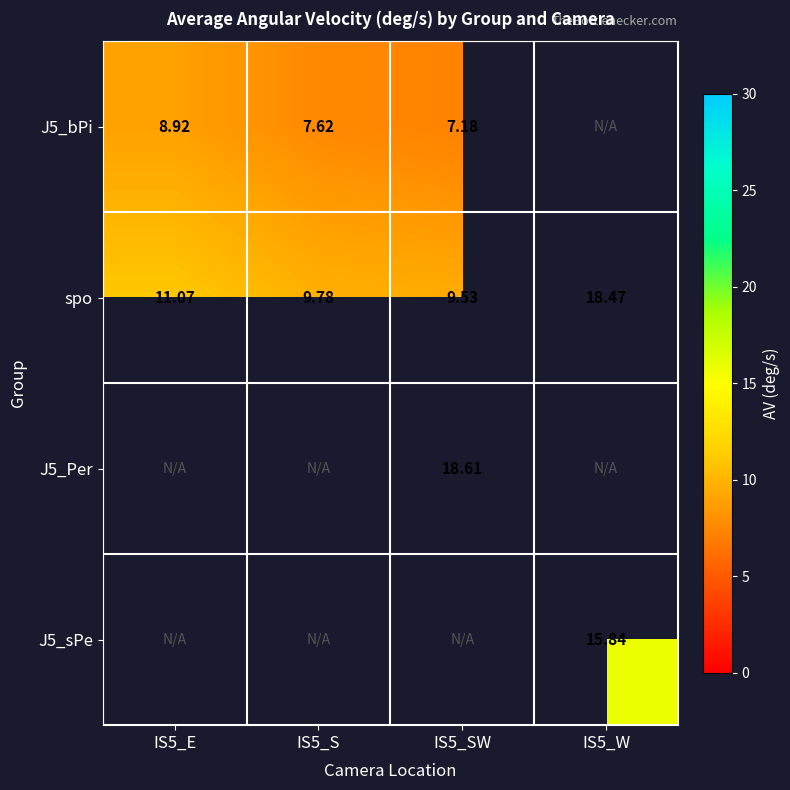

How many values in J5_bPi are above zero?

3